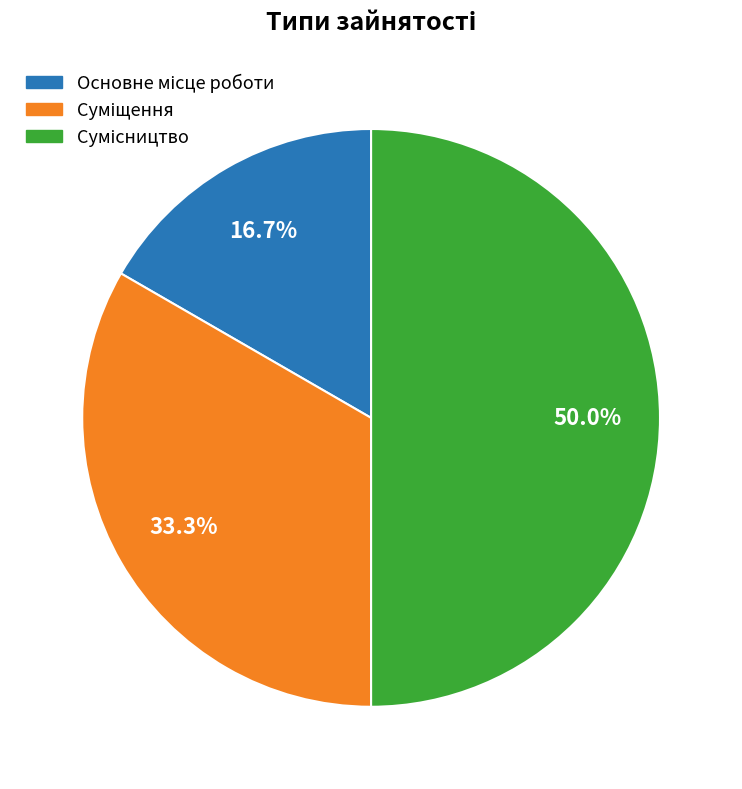

How many segments does this pie chart have?

3